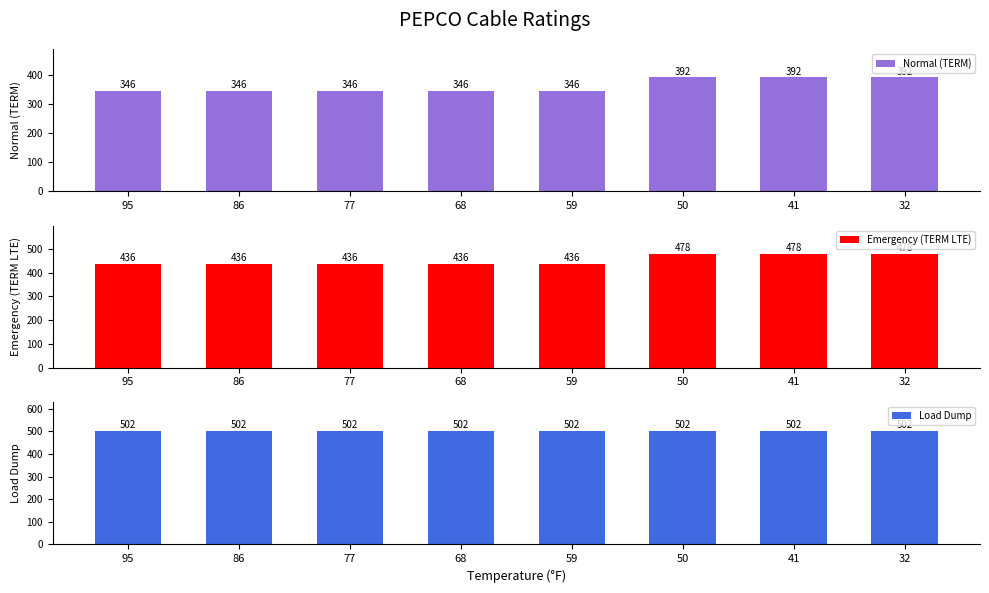

Are the bars grouped side by side (vs. stacked)?

Yes